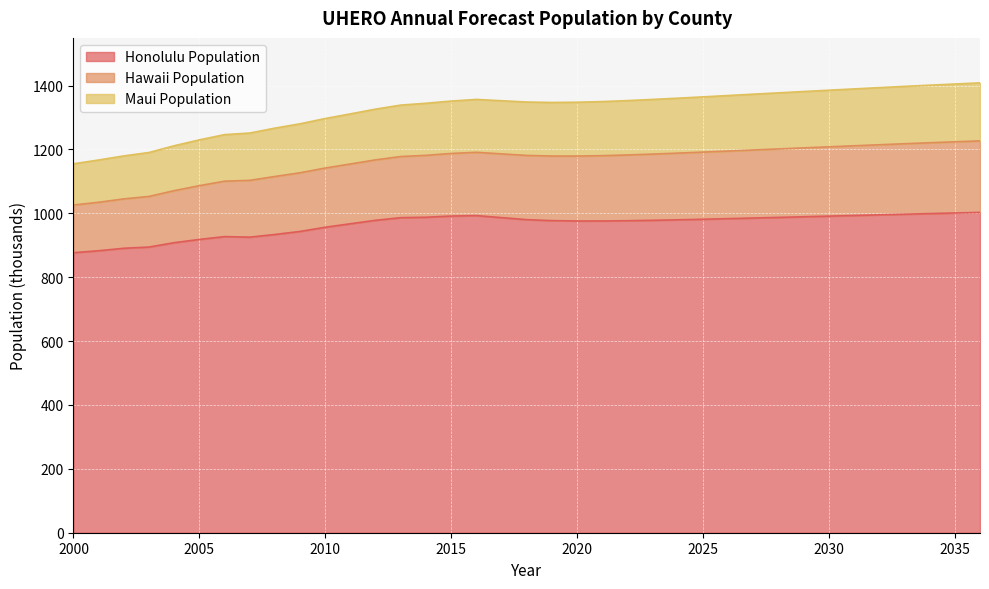

Read the Honolulu Population value at 2021.

975.9